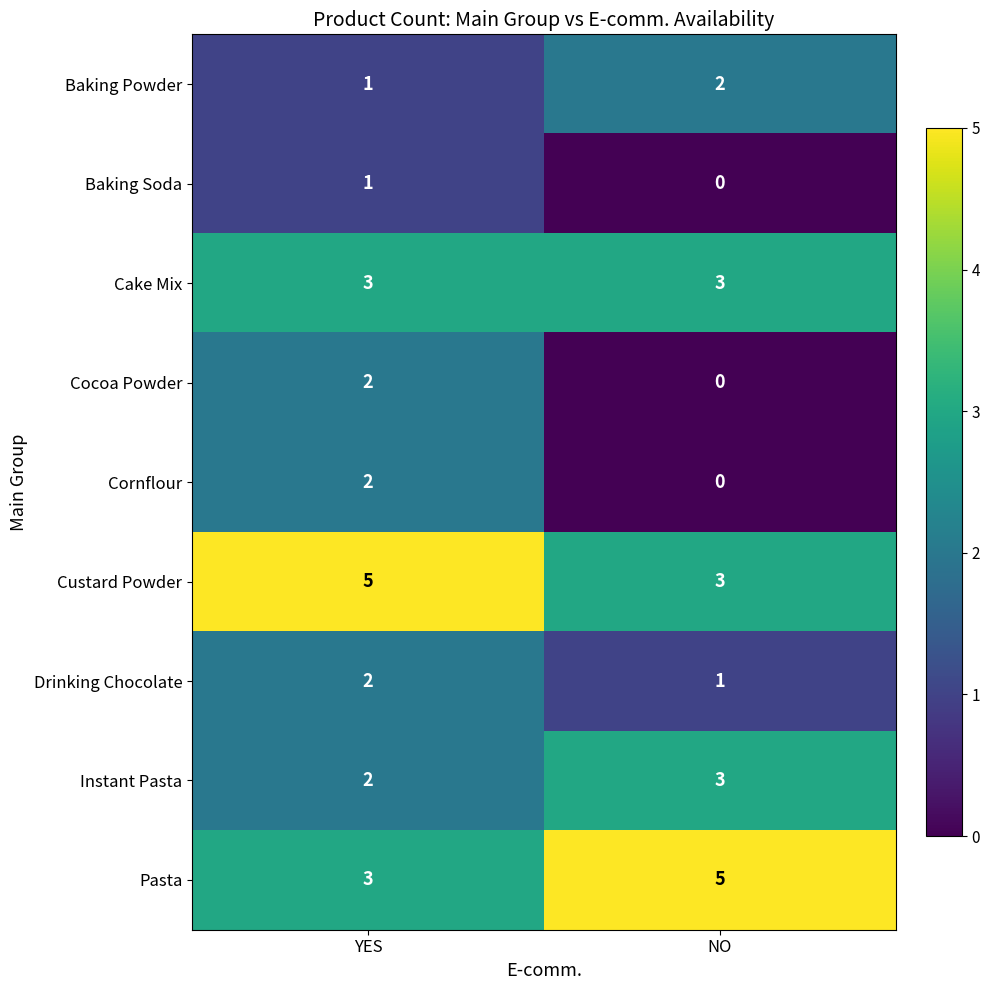

The Cake Mix series shows 3 at YES. True or false?

True